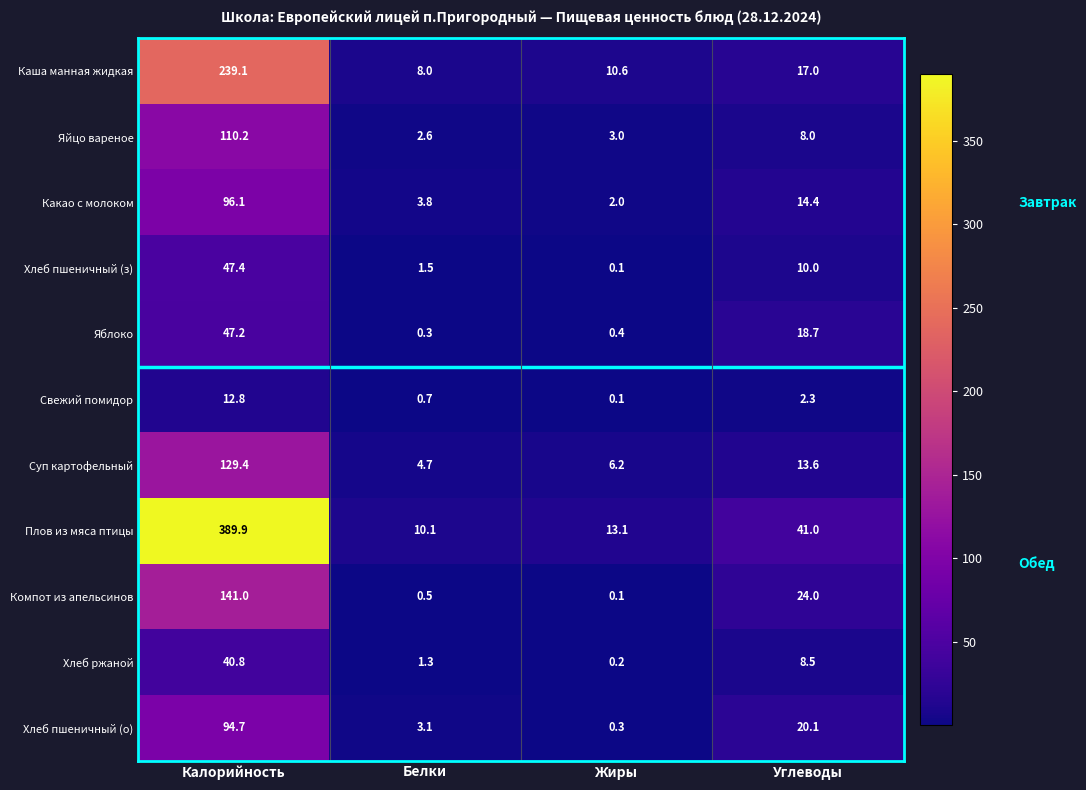

What is the sum of the Компот из апельсинов values at Калорийность and Белки?

141.5